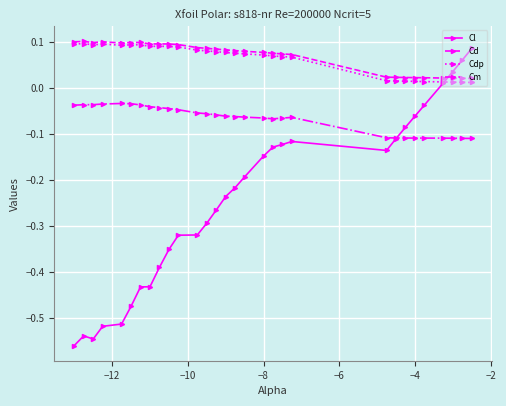

True or false: Cdp and Cl cross at least once.

True